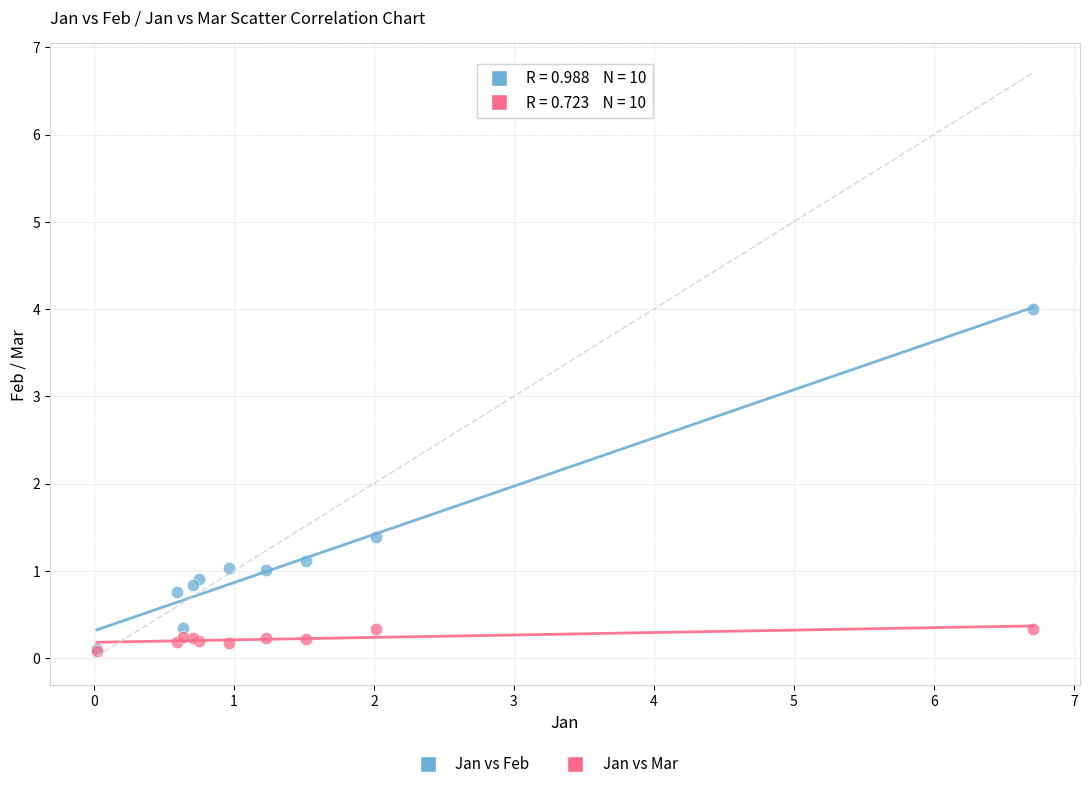

Which series has the largest Y range (max minus min)?

Jan vs Feb